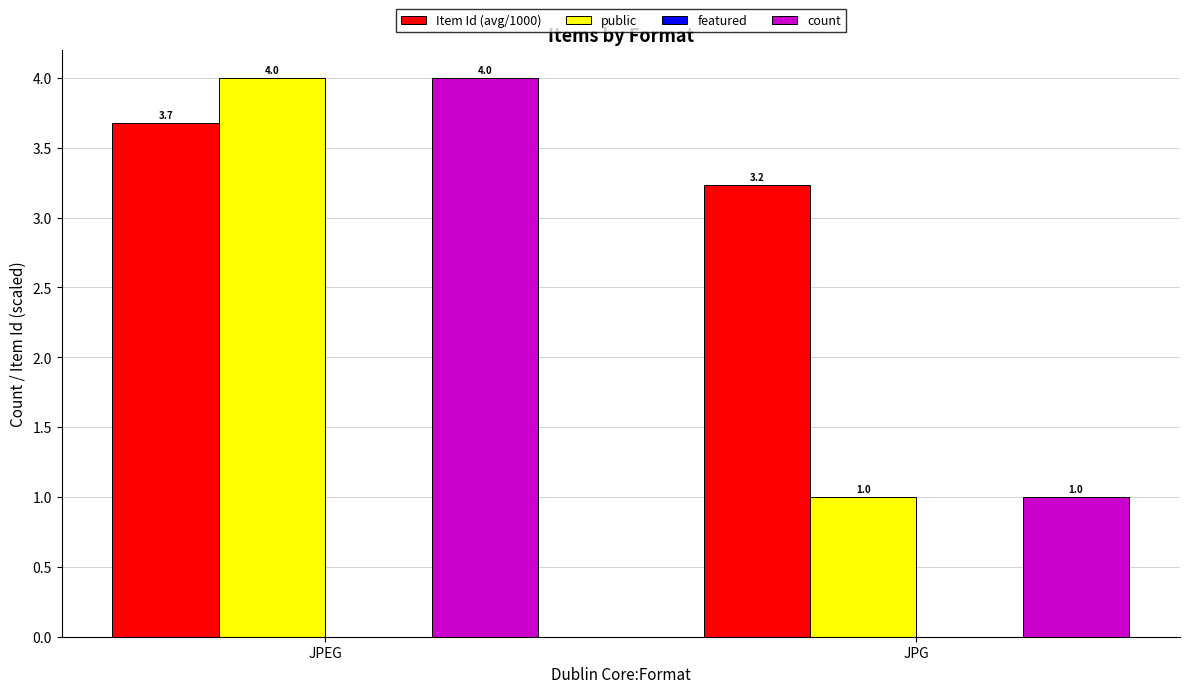

How many groups of bars are there?

2